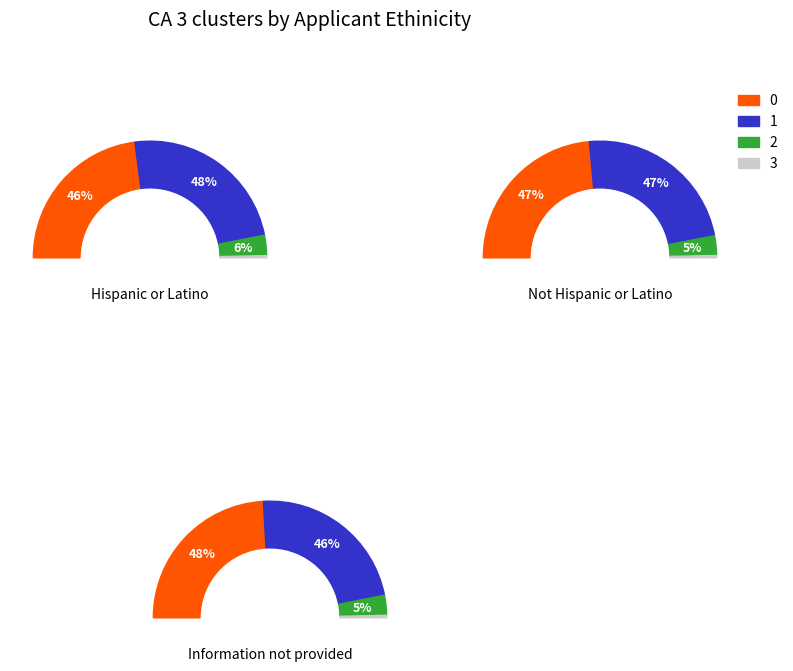

What is the spread (max minus min) of values at 3?

9438